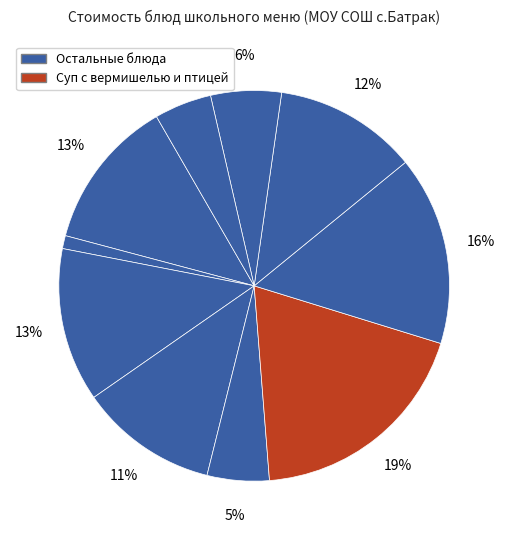

Count the number of slices in the pie.

10